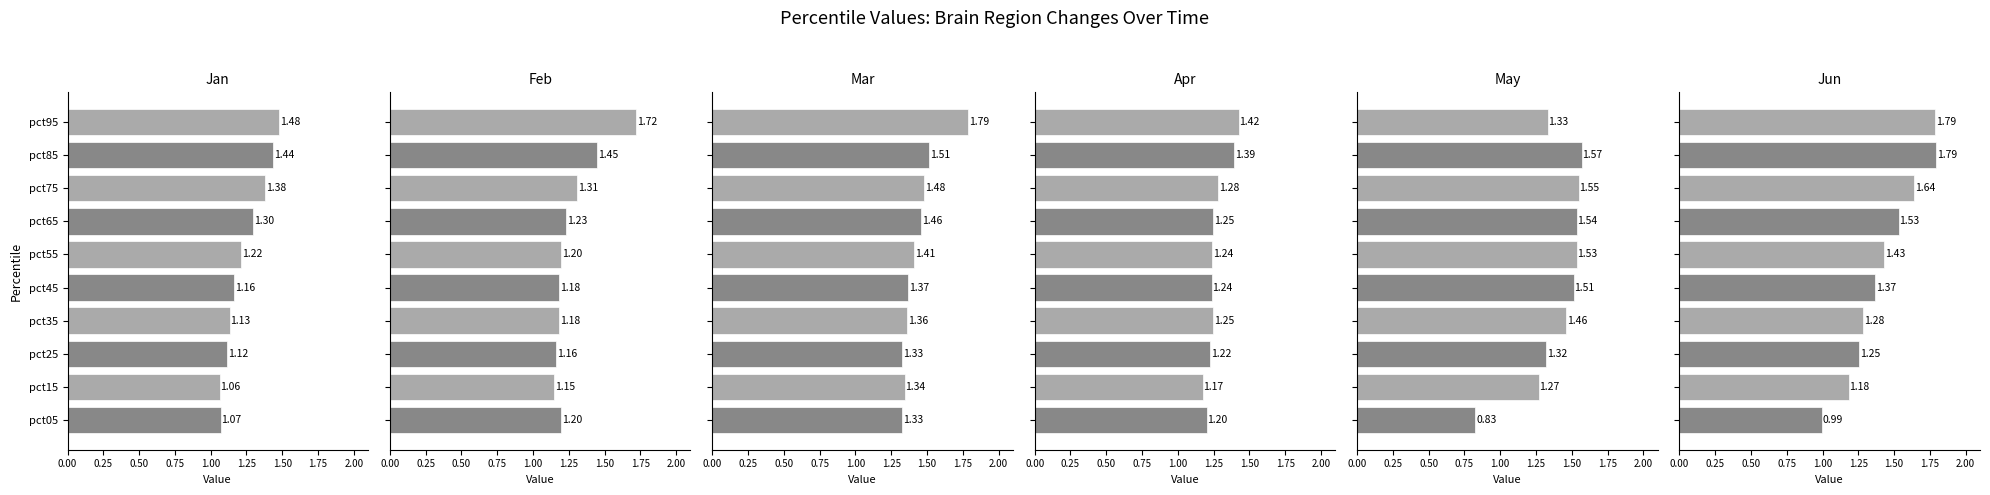

The value of Mar at pct15 is 2.3. True or false?

False